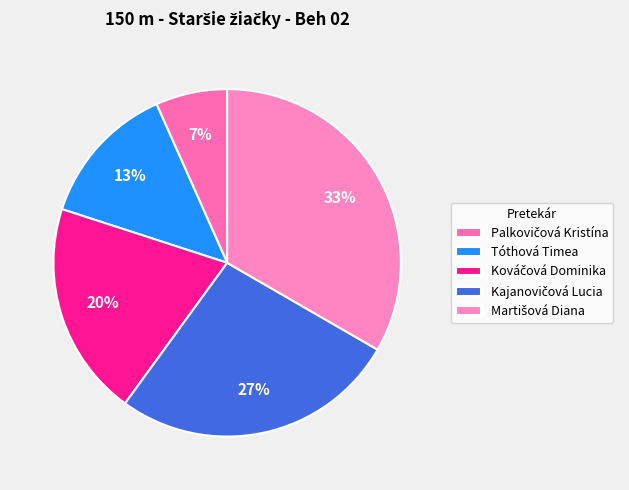

What is the ratio of the value at Kajanovičová Lucia to the value at Martišová Diana?

0.8